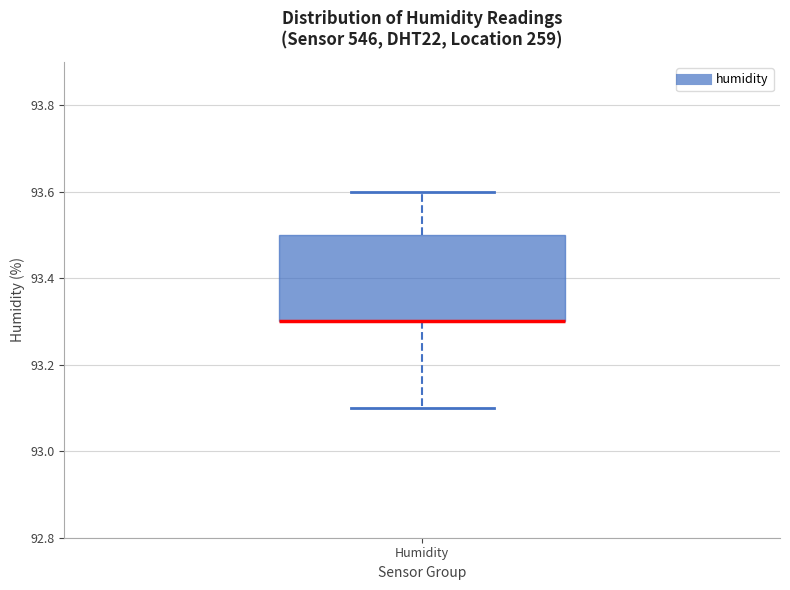

Read this box plot against the y-axis: the position of the median line, the range covered by the box, and the ends of both whiskers. The values are not printed on the chart, so give them approximately, as read against the axis.

median 93.3 (drawn on the box's lower edge), box 93.3 to 93.5, whiskers 93.1 to 93.6